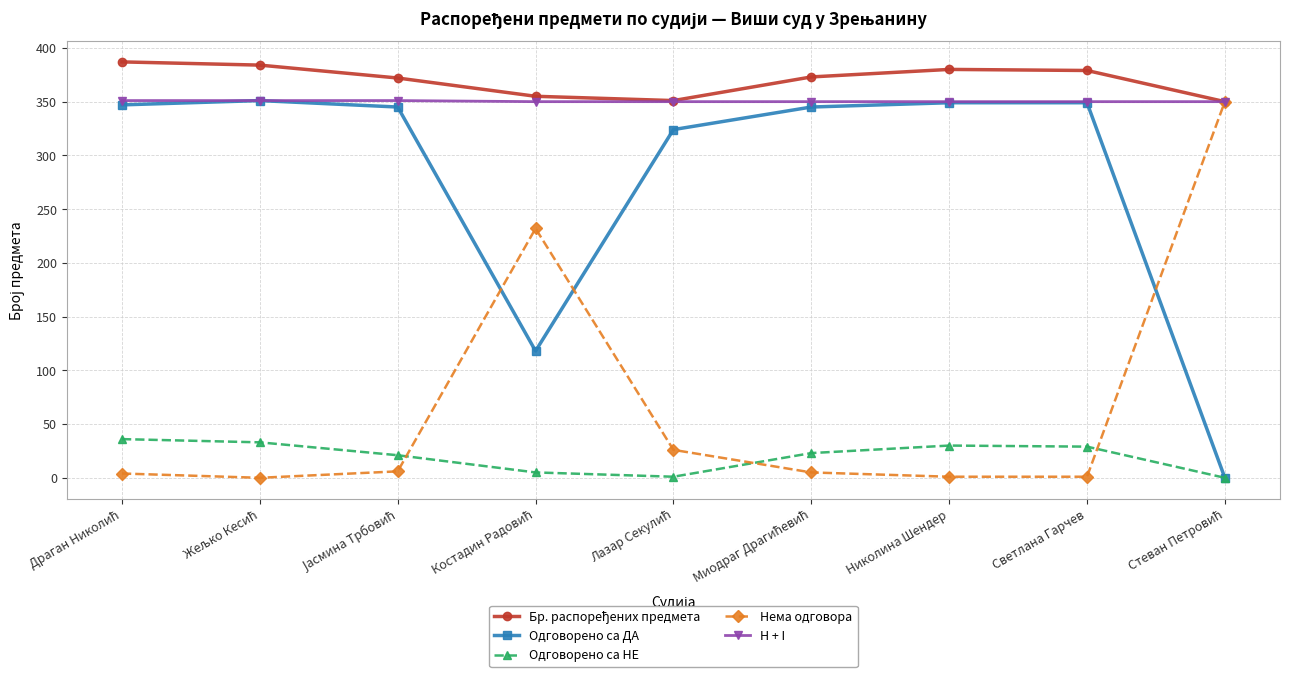

How many values in the Одговорено са НЕ series are below 23?

4